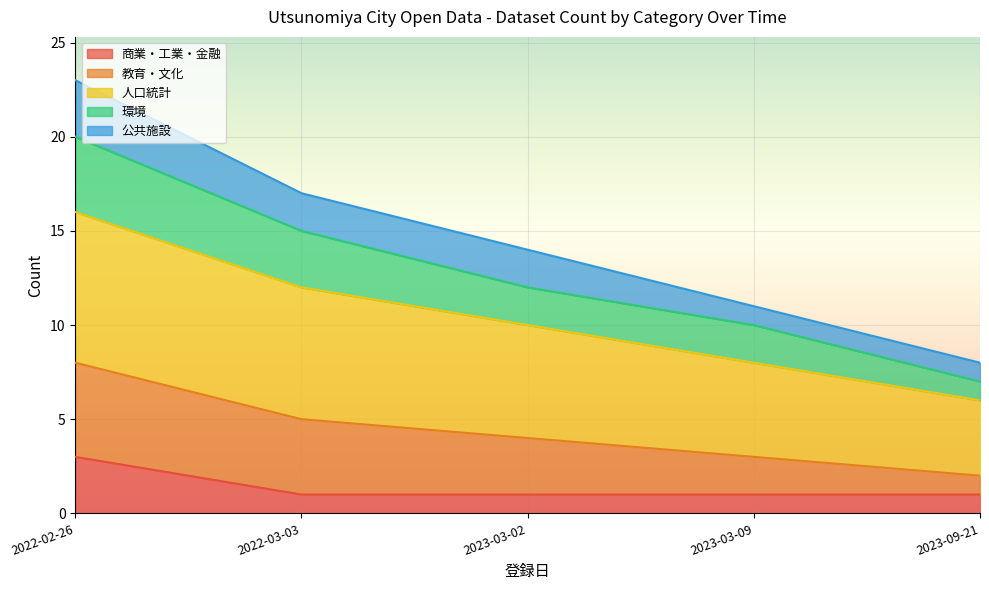

What is the highest value of the 商業・工業・金融 series?

3